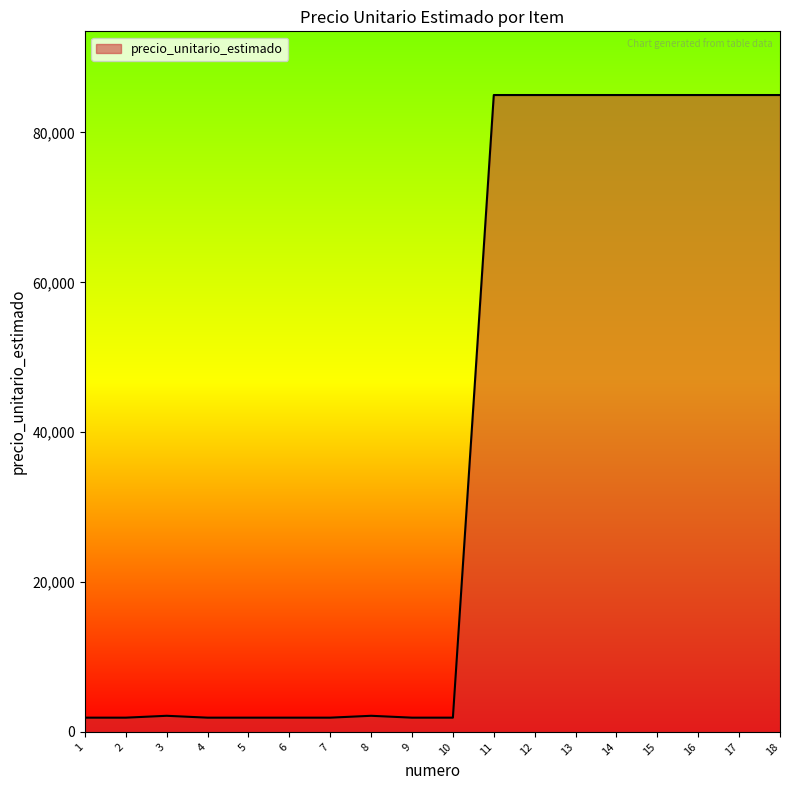

Between 5 and 13, which is larger?

13